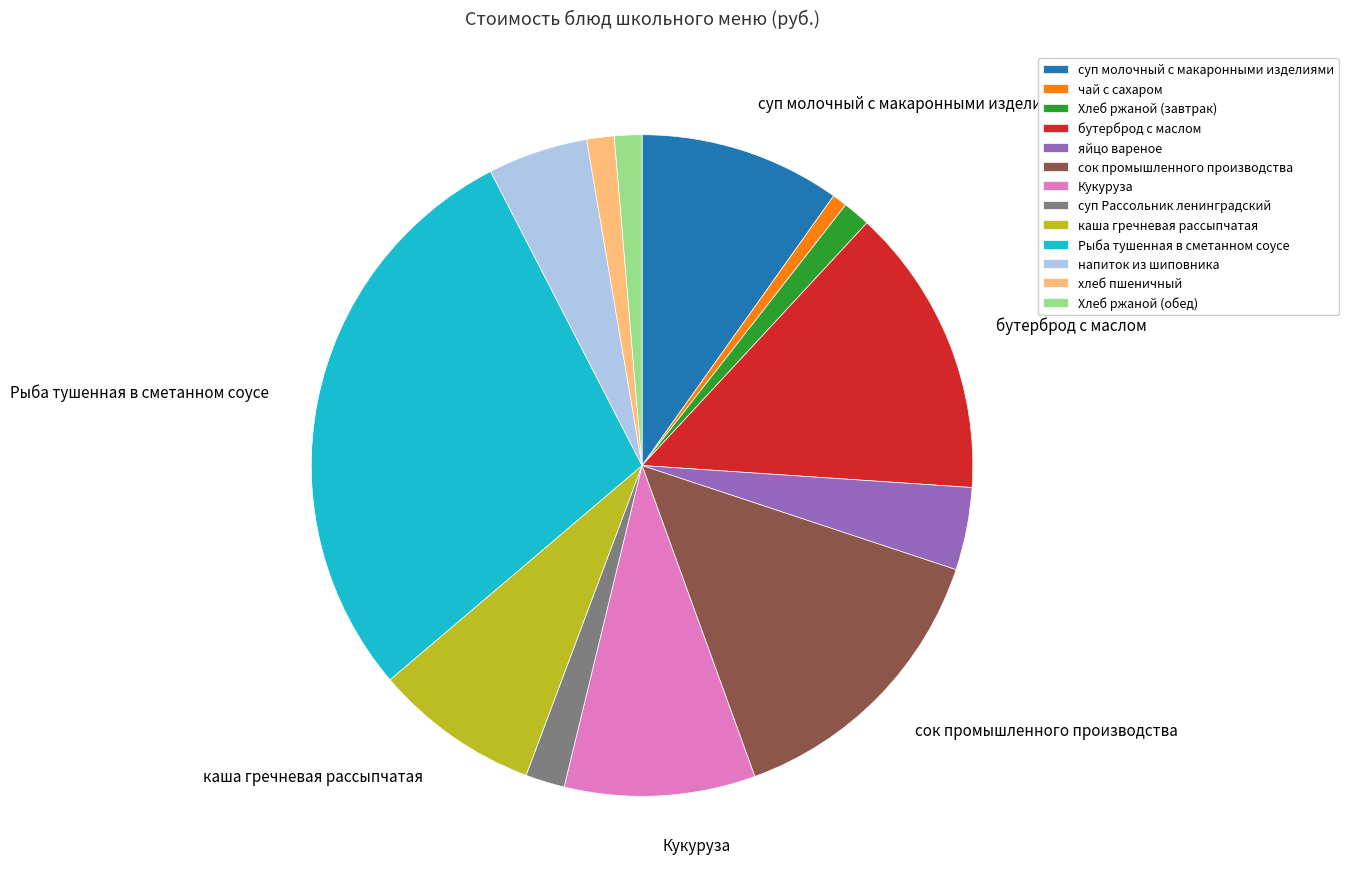

Is there any slice that represents more than half of the pie?

No